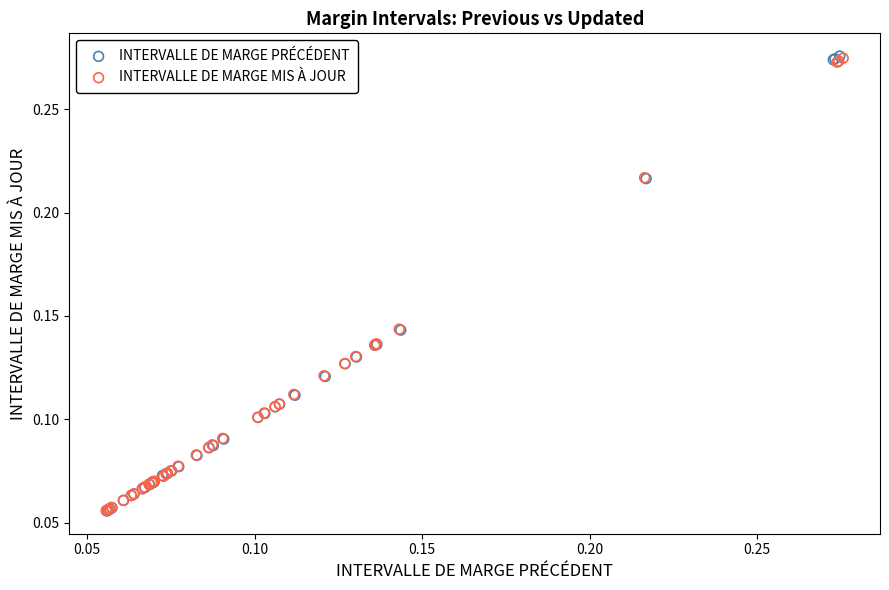

Which series has the widest spread of Y values?

INTERVALLE DE MARGE PRÉCÉDENT